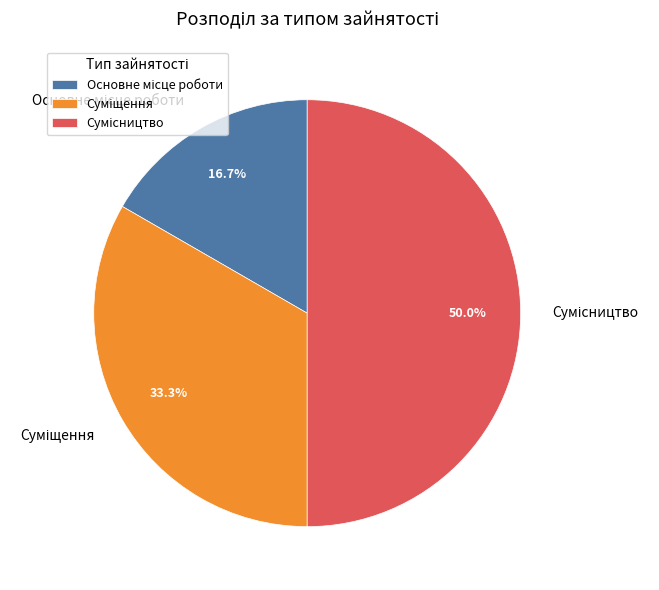

How many slices are in this pie chart?

3